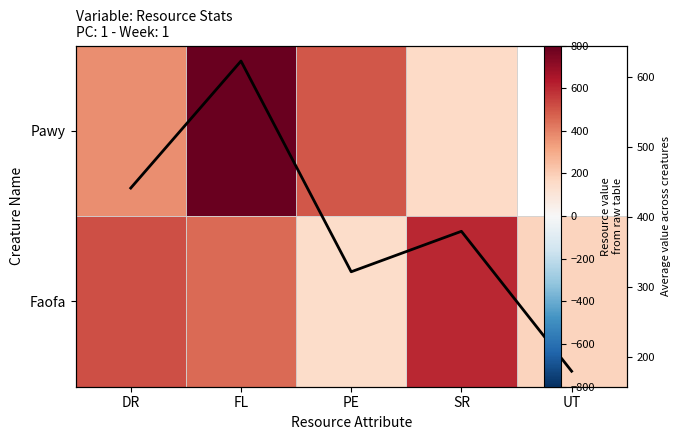

Is it true that Column Mean equals 179.0 at UT?

True